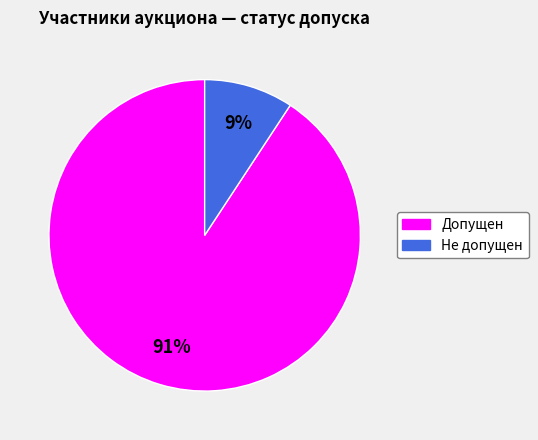

To the nearest percent, what portion does Не допущен represent?

9%